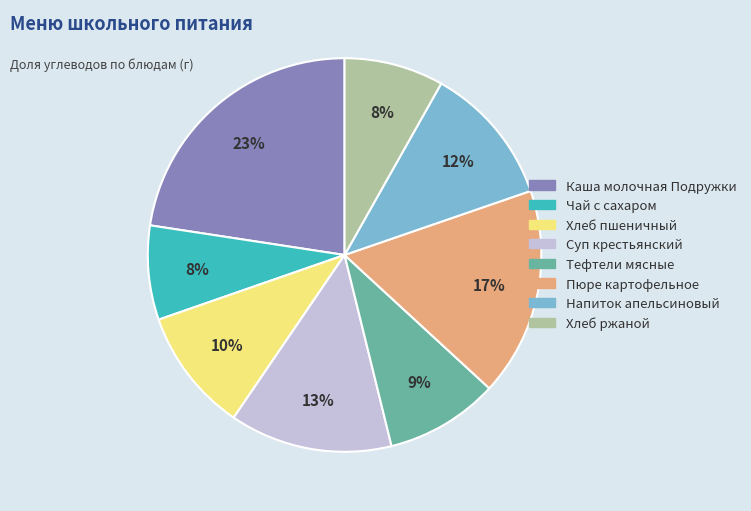

To the nearest percent, what is the difference between the largest and smallest slice percentages?

15%